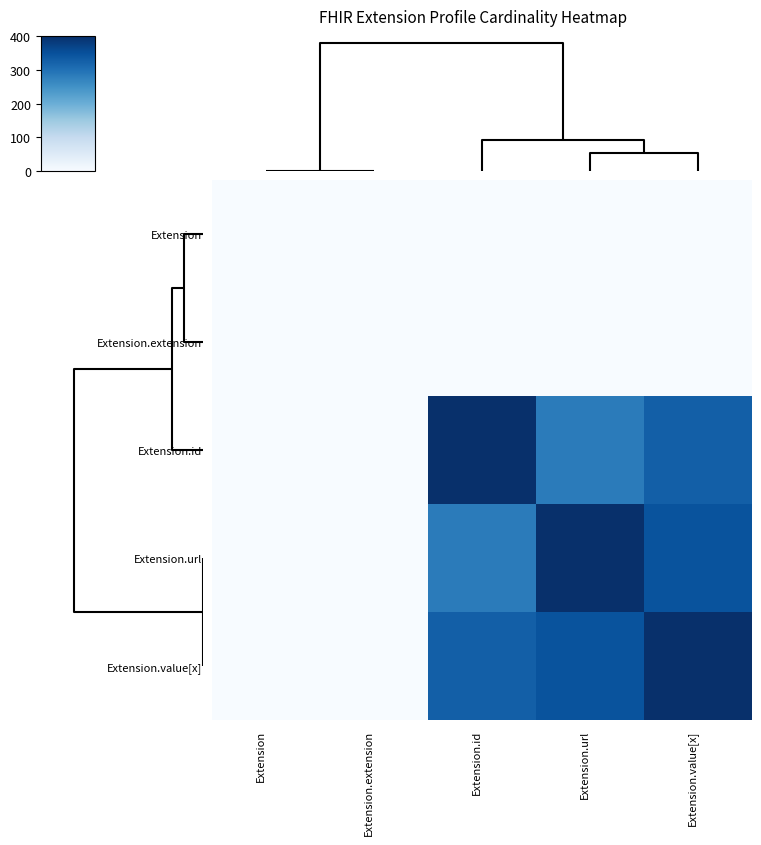

Which series has the widest spread of values?

Extension.value[x]